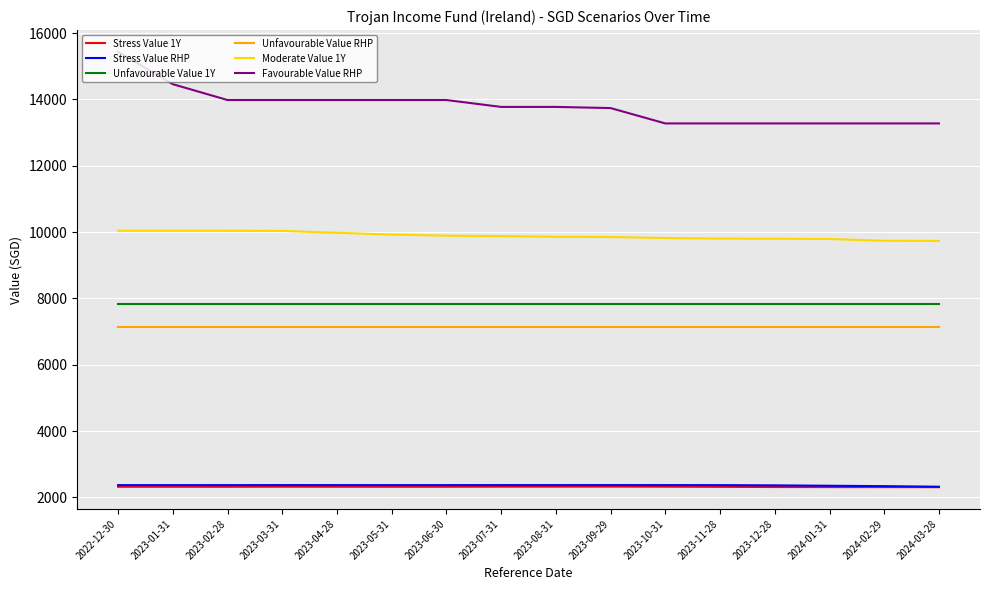

At which category does the chart reach its peak across all series?

2022-12-30